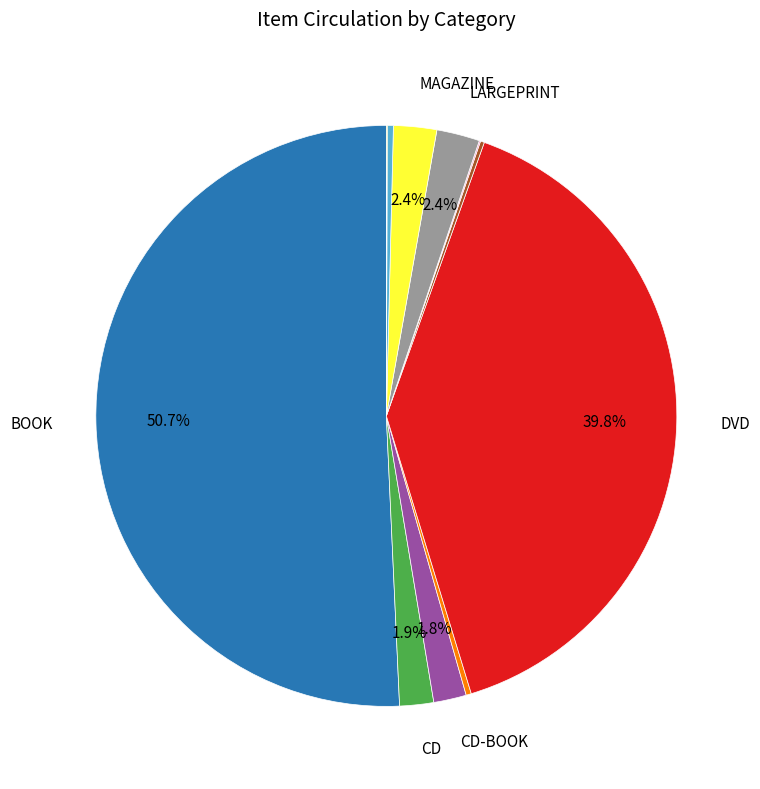

Is there a majority slice in this chart?

Yes